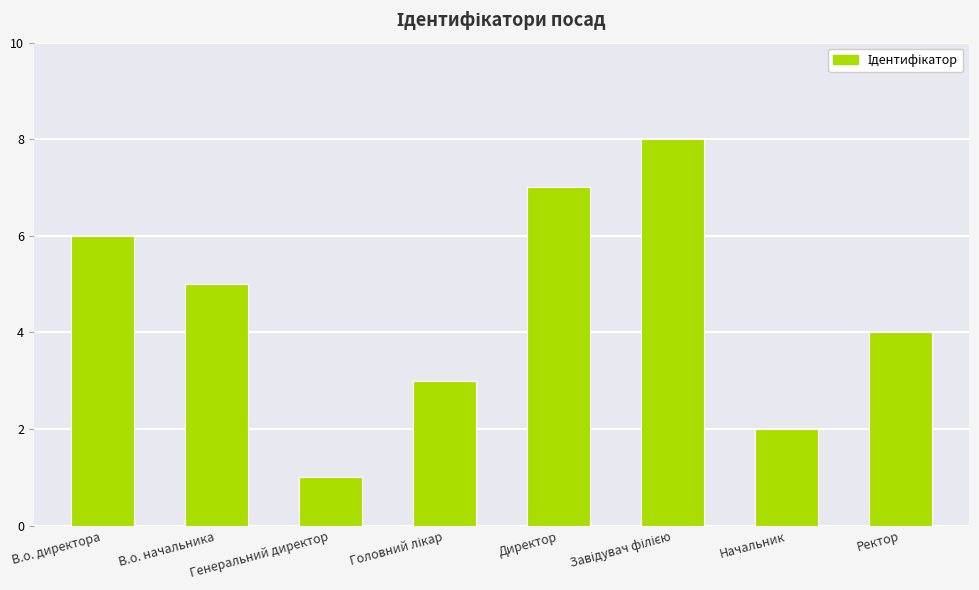

What is the difference between the maximum and minimum values?

7